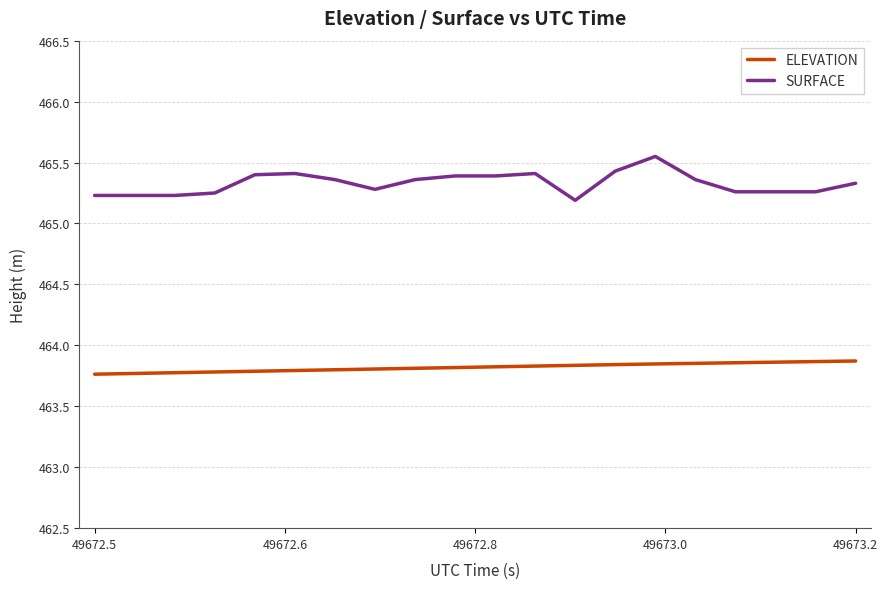

Which series has the widest spread of values?

SURFACE